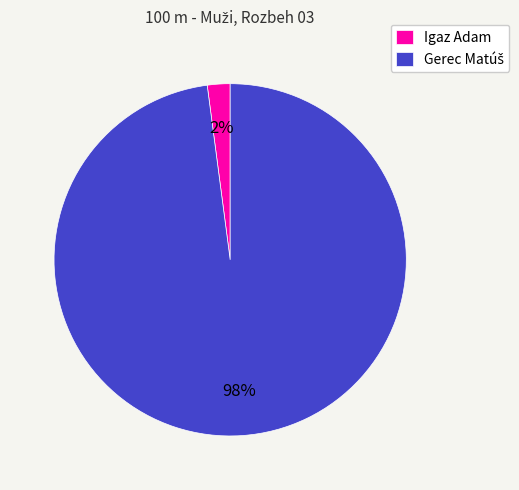

To the nearest percent, what percentage of the pie is Igaz Adam?

2%